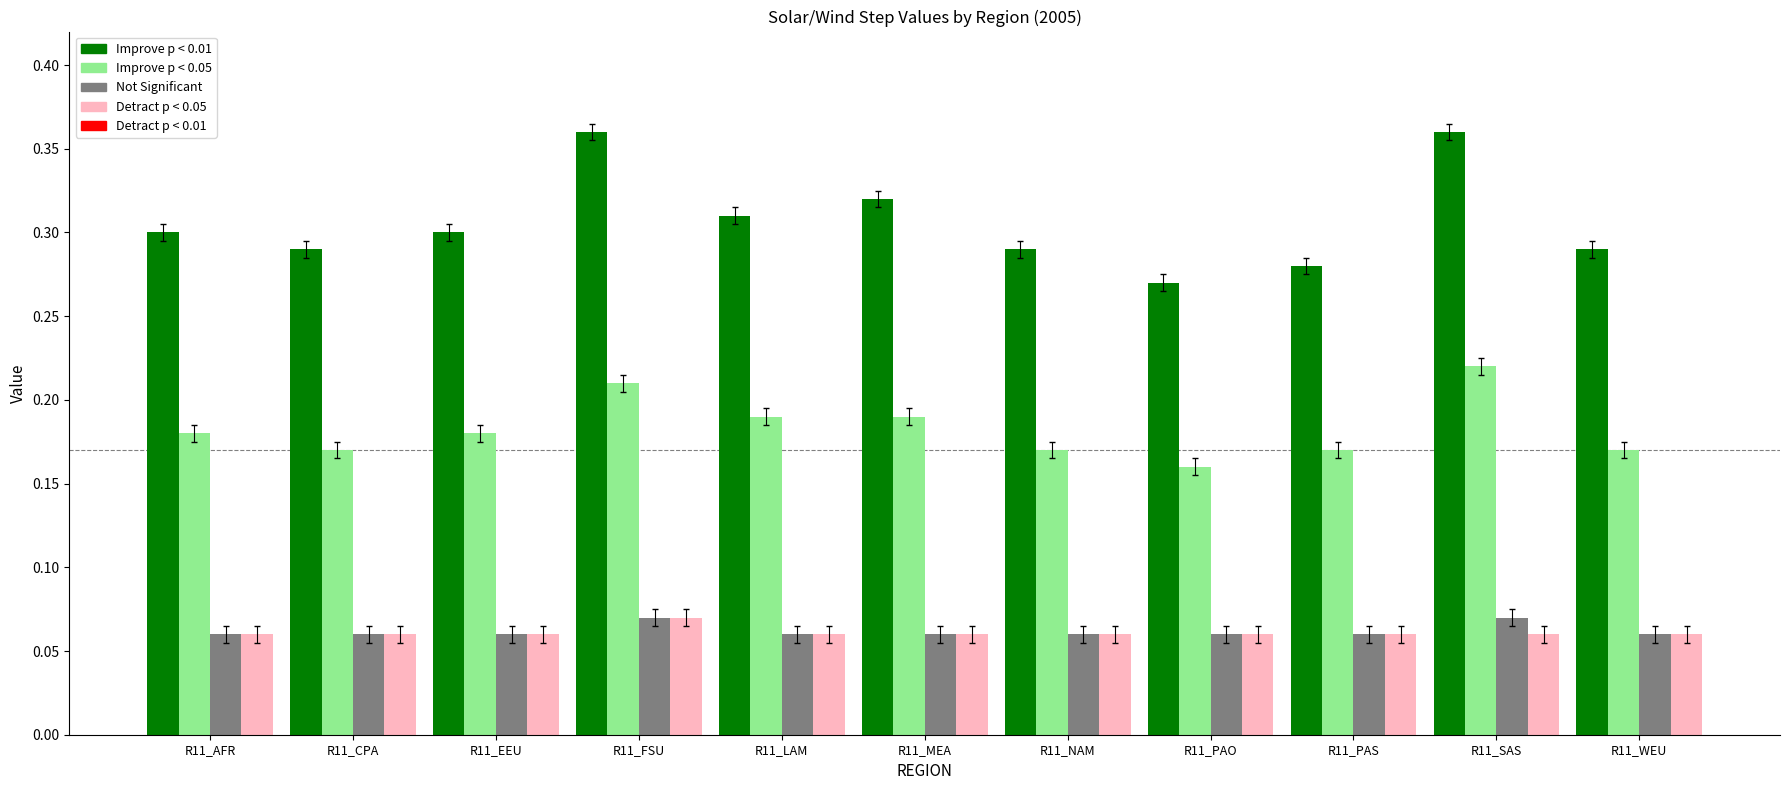

Count the Improve p < 0.05 values in the range 0 to 1.

11